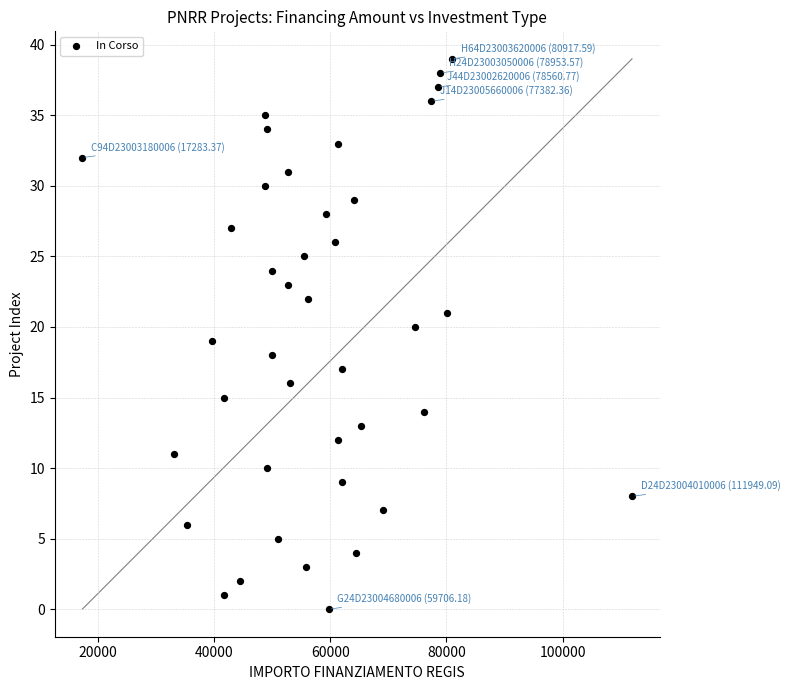

What is the range of Y values (max minus min)?

39